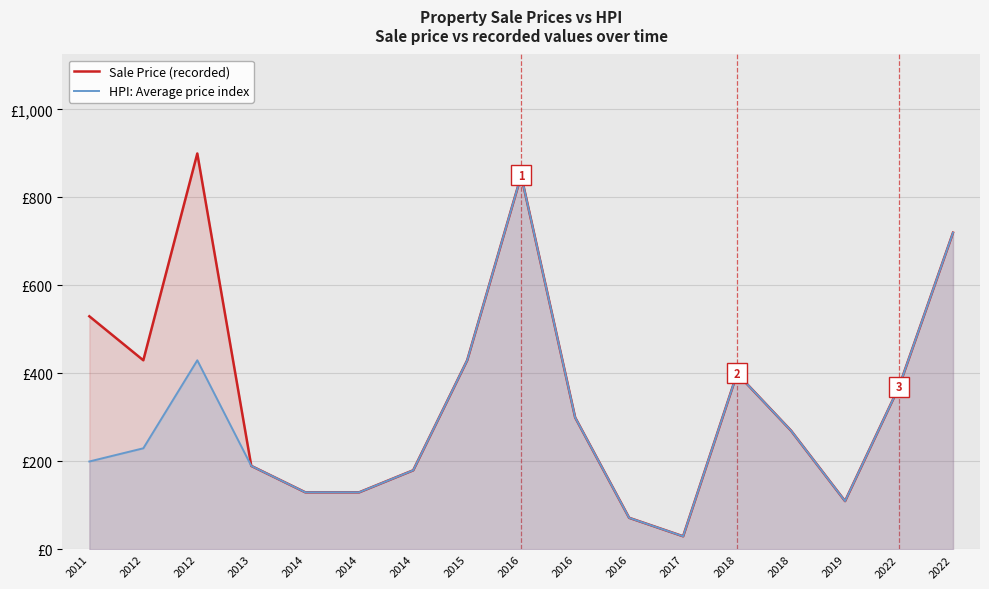

At which label does Sale Price (recorded) first exceed 300?

2011